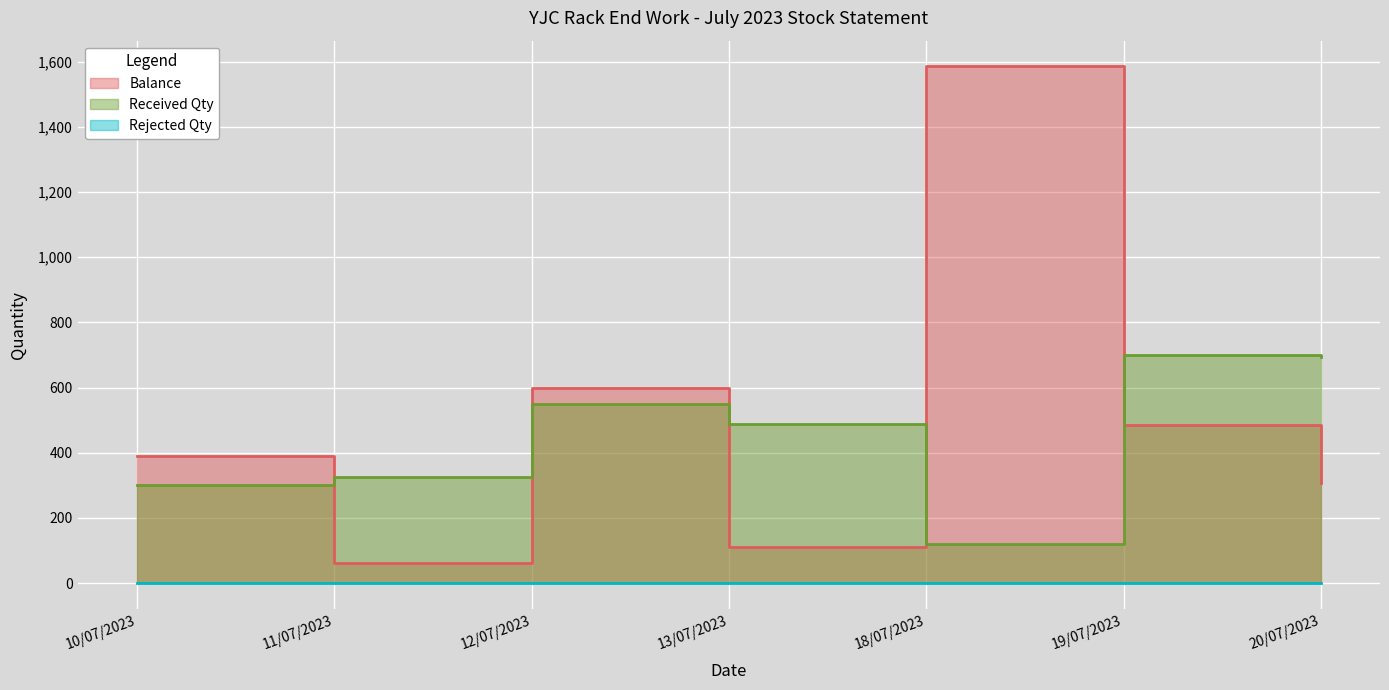

How many data points in Balance are less than 390?

3